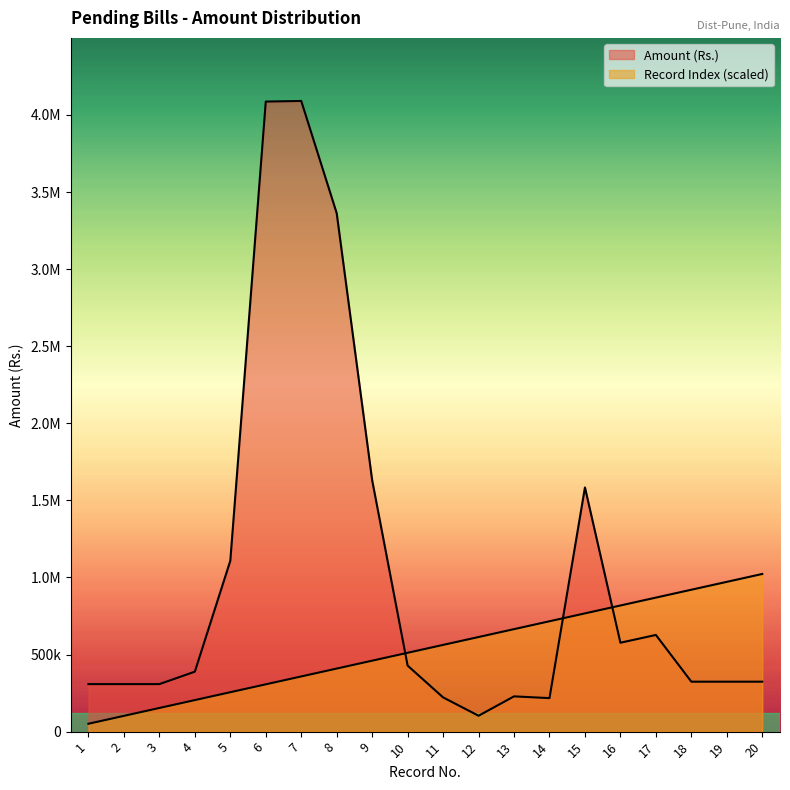

List the series in order of their overall mean, lowest first.

Record Index, Amount (Rs.)